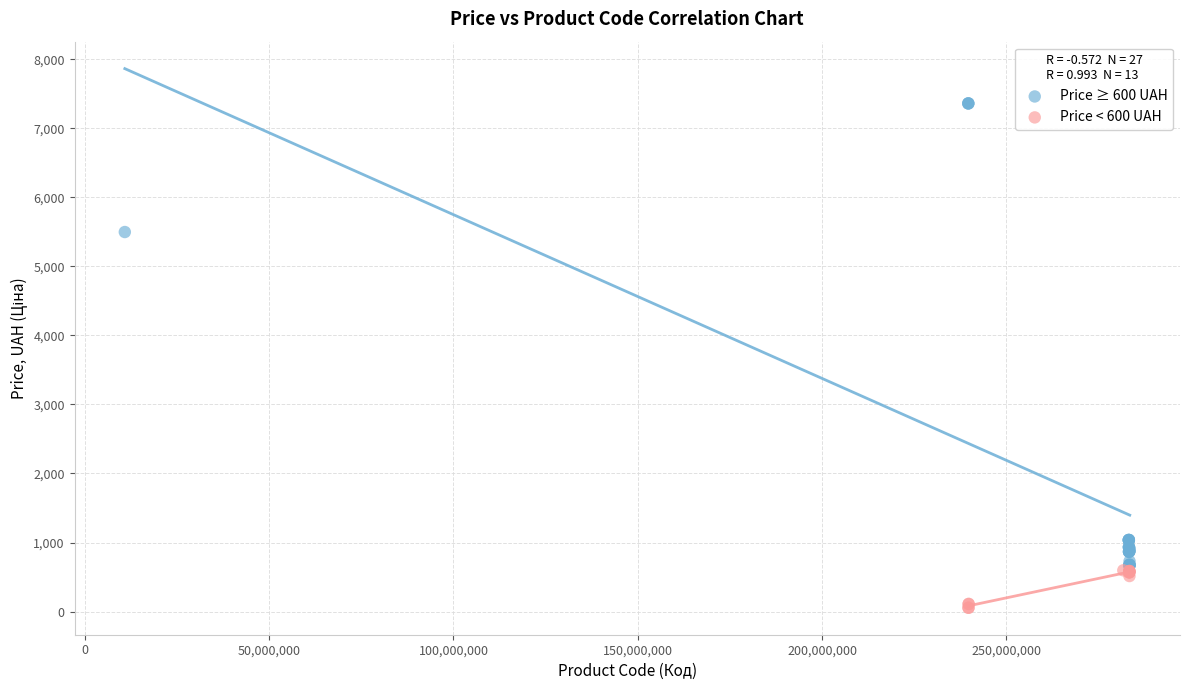

Which series reaches the minimum Y coordinate?

Price < 600 UAH